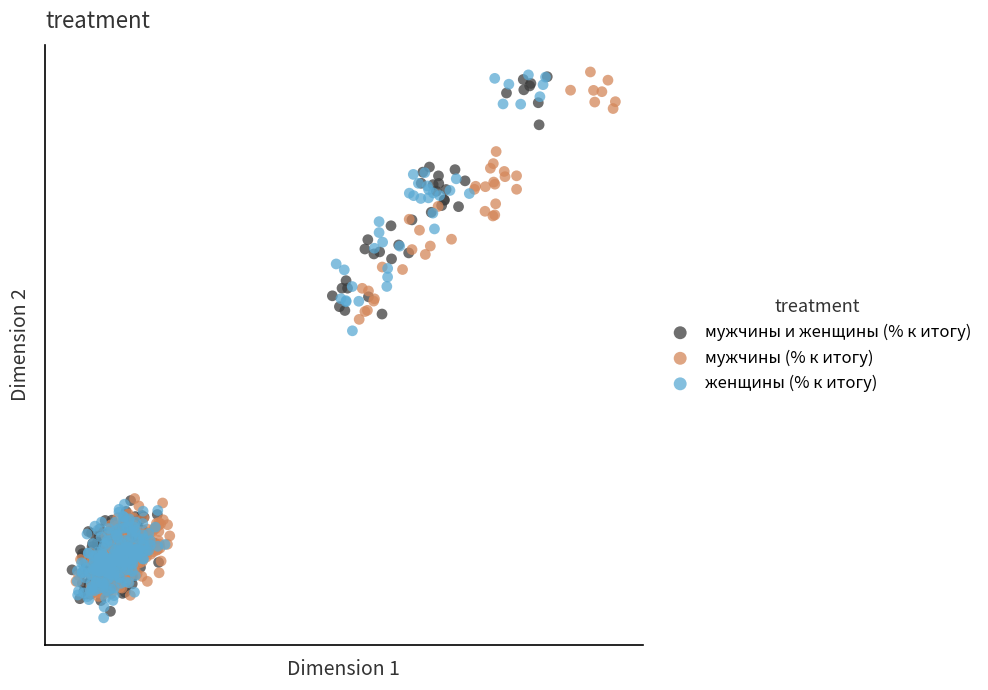

Which series has the widest spread of Y values?

женщины (% к итогу)